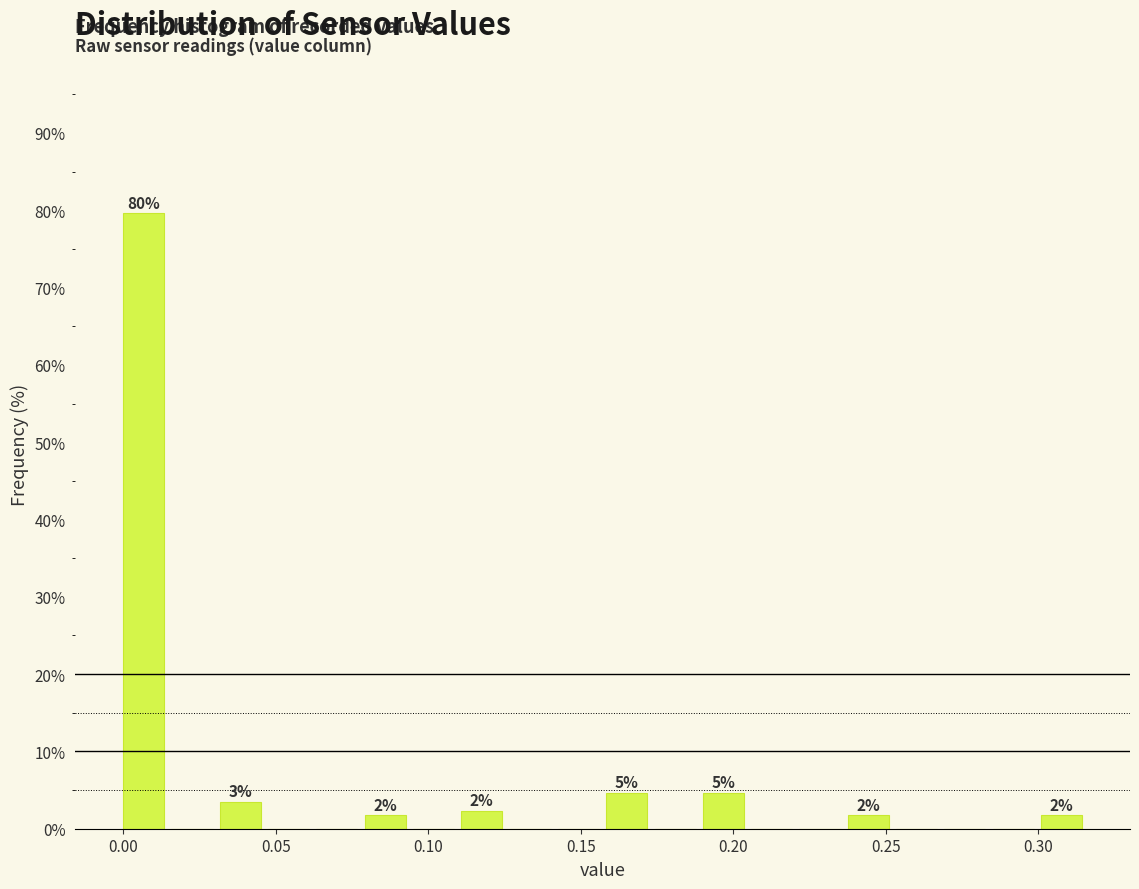

Read against the x-axis, roughly where is the centre of the tallest bar?

0.005